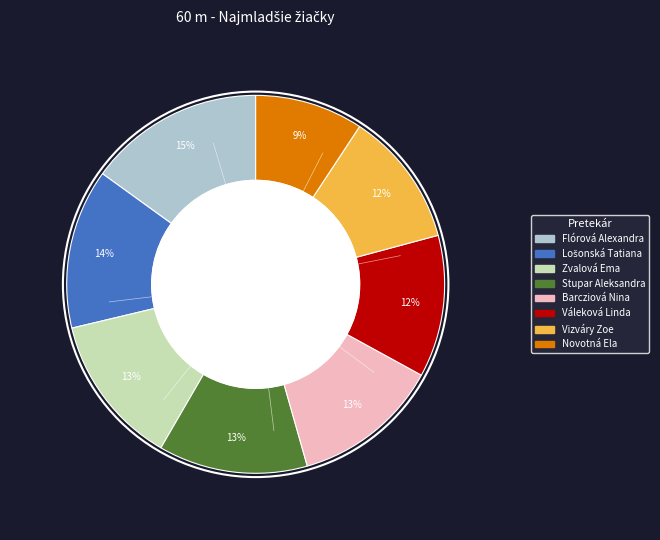

Which slice is the largest?

Flórová Alexandra